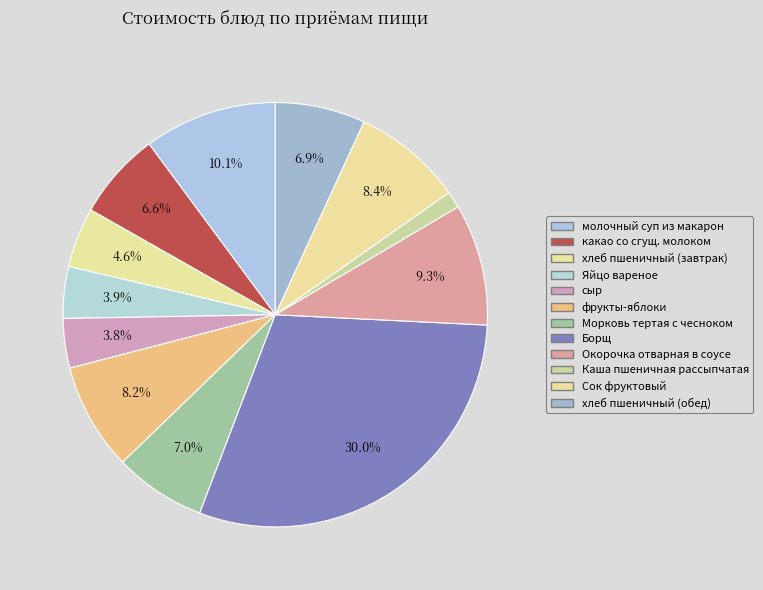

How many segments does this pie chart have?

12